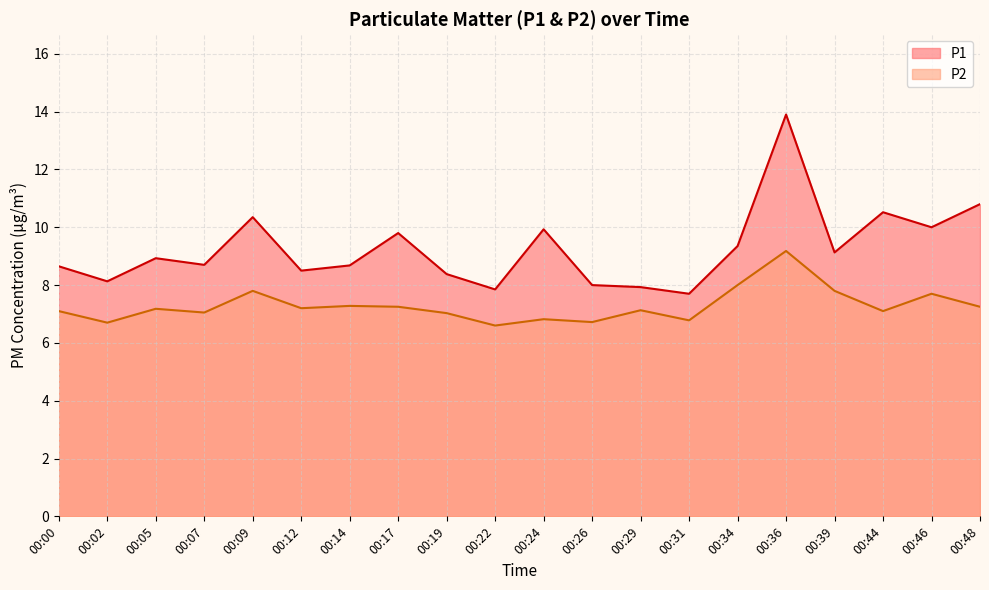

Where does the P2 series first go above 7?

00:00